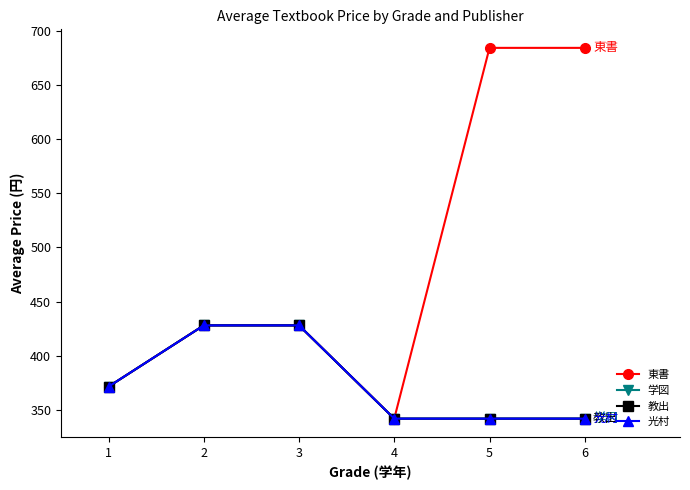

Which has a higher value, 6 or 5?

6